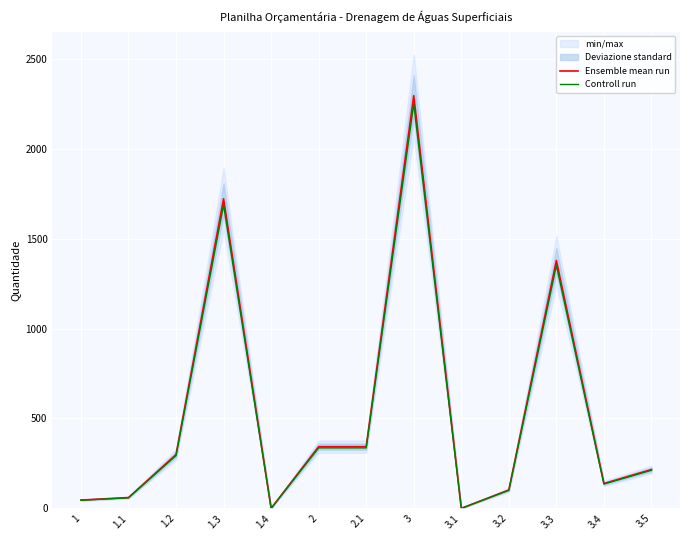

The value of Controll run at 2.1 is 336.1. True or false?

True